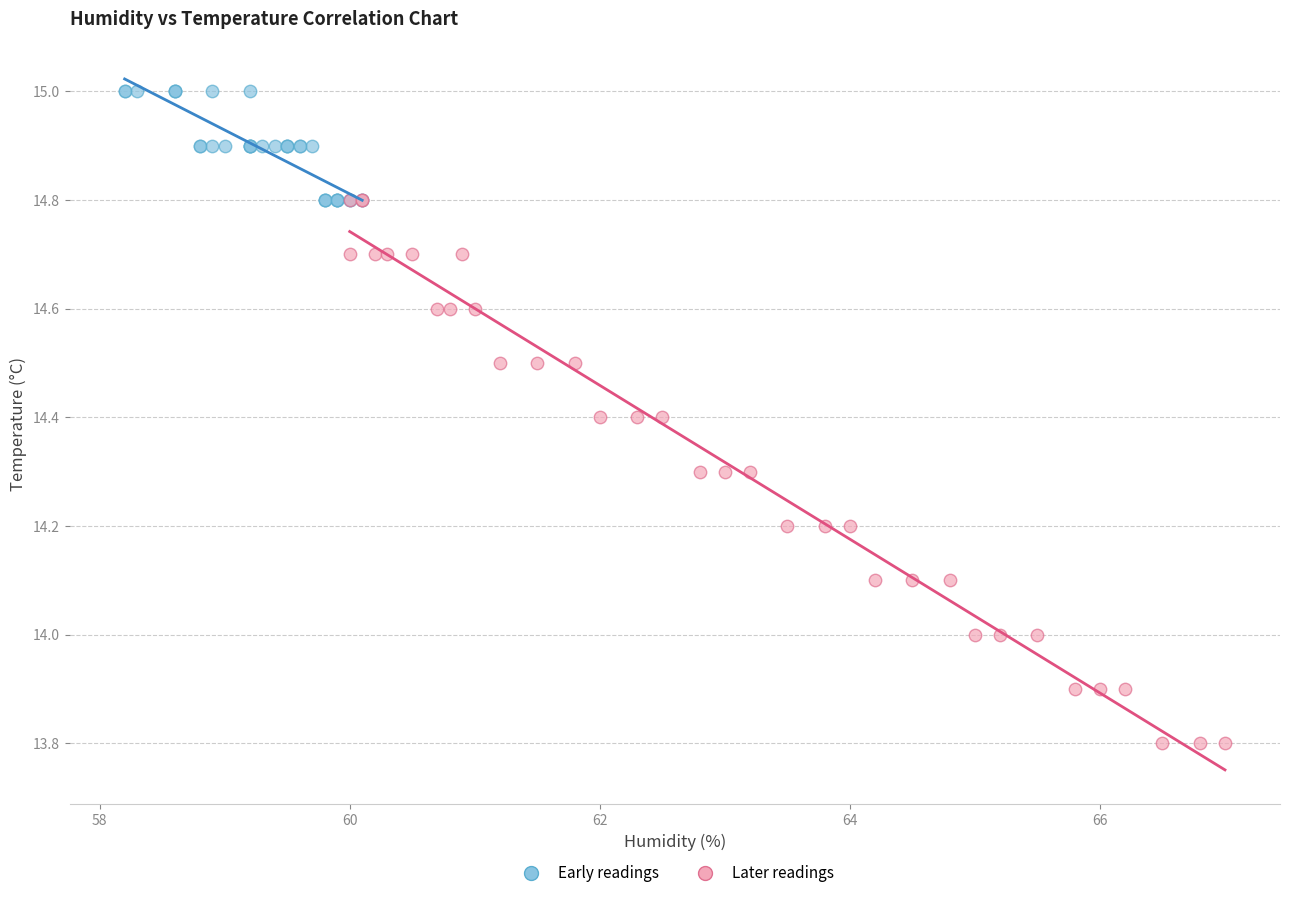

Which series reaches the maximum Y coordinate?

Early readings